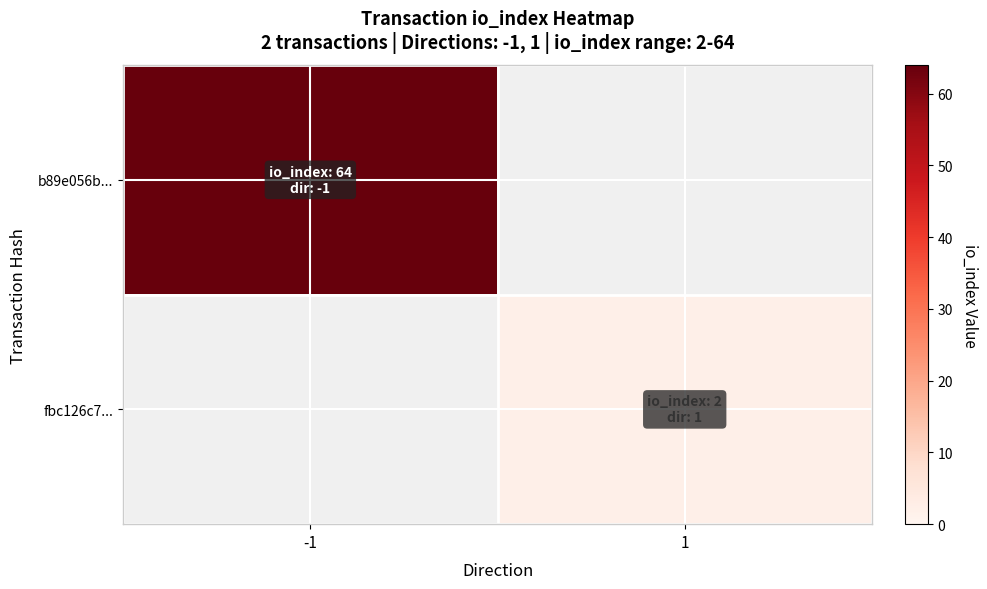

The value of b89e056b... at -1 is 64.0. True or false?

True